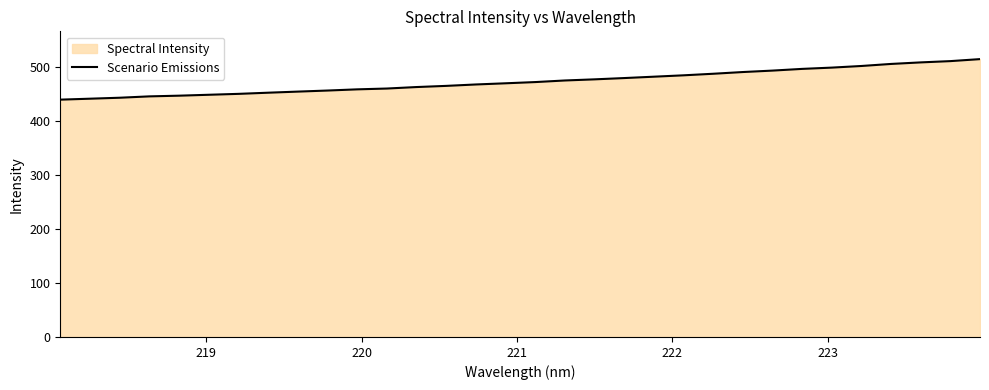

True or false: there are more than 1 points higher than both neighbors.

False